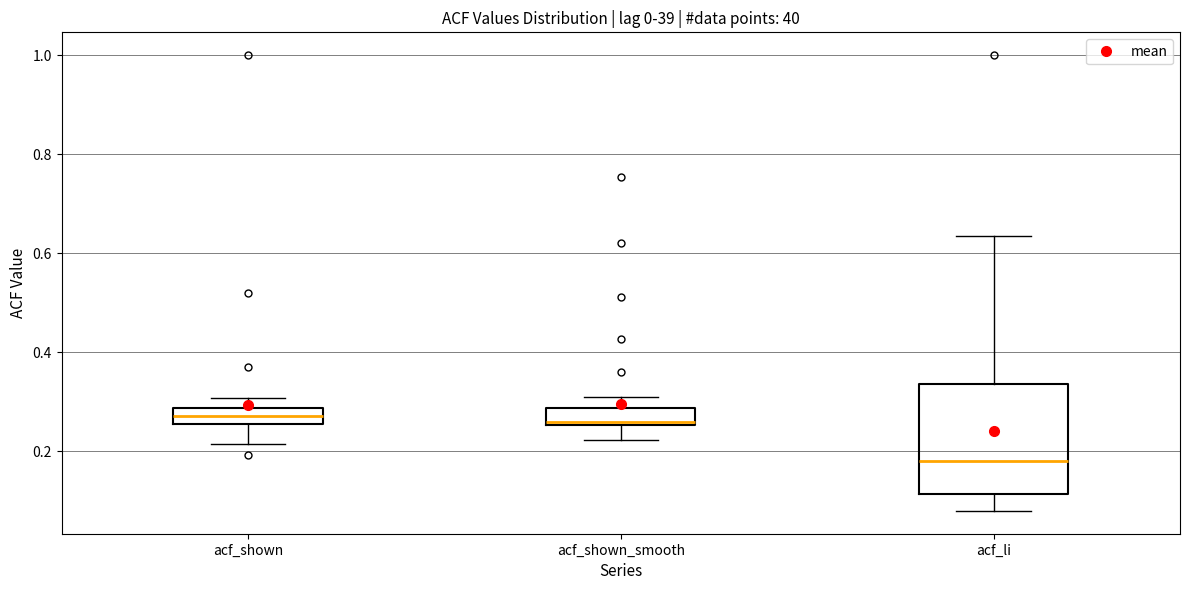

Which box has the lowest median line?

acf_li